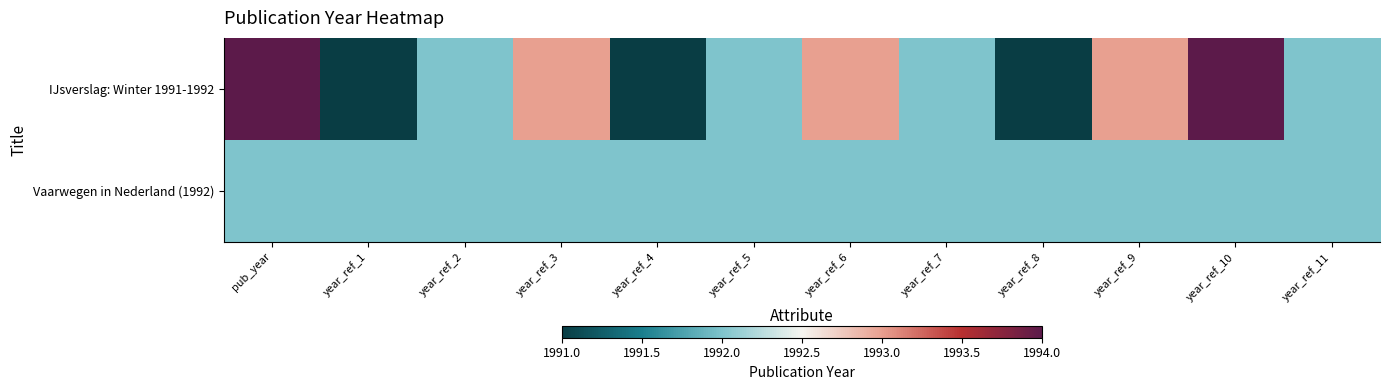

Which series has the widest spread of values?

IJsverslag: Winter 1991-1992